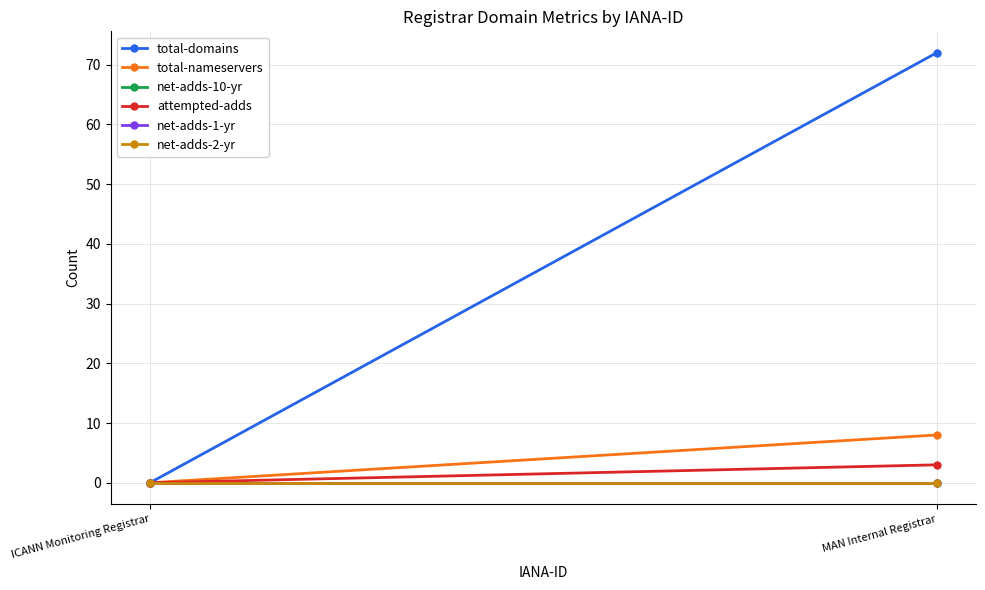

Count the total-domains values in the range 0 to 72.

2